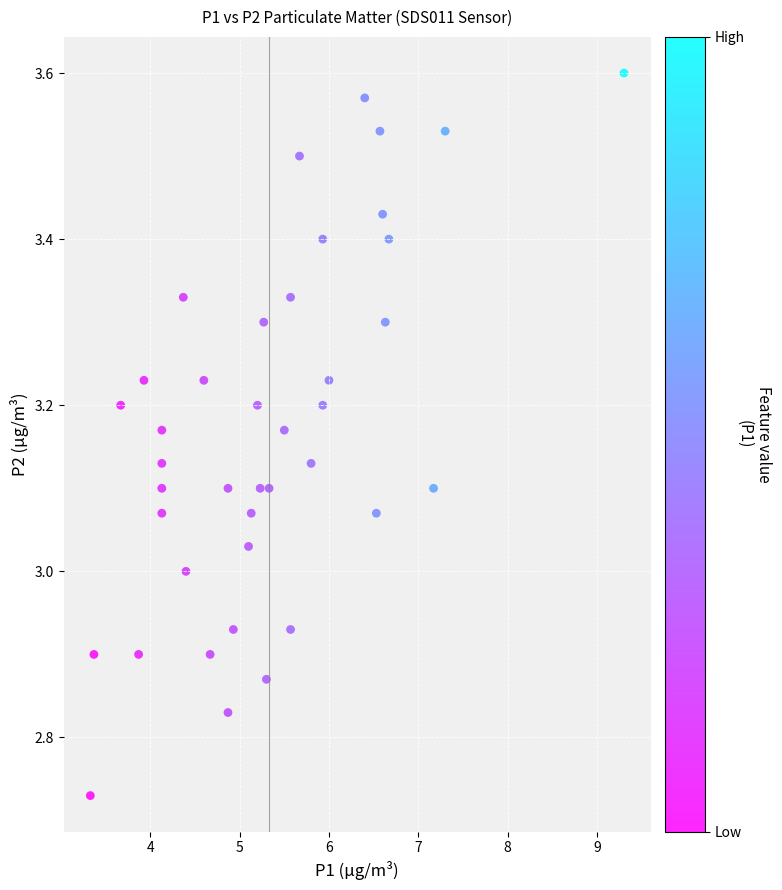

What is the range of Y values (max minus min)?

0.9